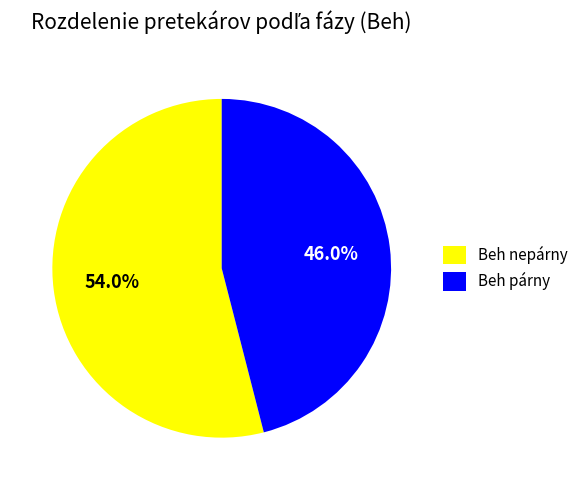

Rank the categories by value from highest to lowest.

Beh nepárny, Beh párny